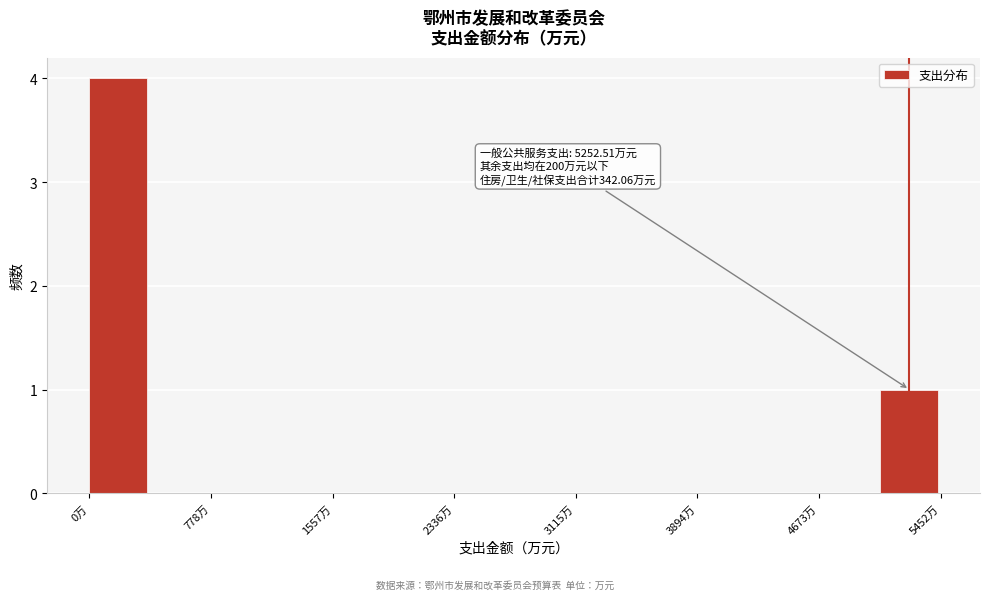

Around what value on the x-axis is the tallest bar? Give the approximate position of its centre, as read against the axis.

200